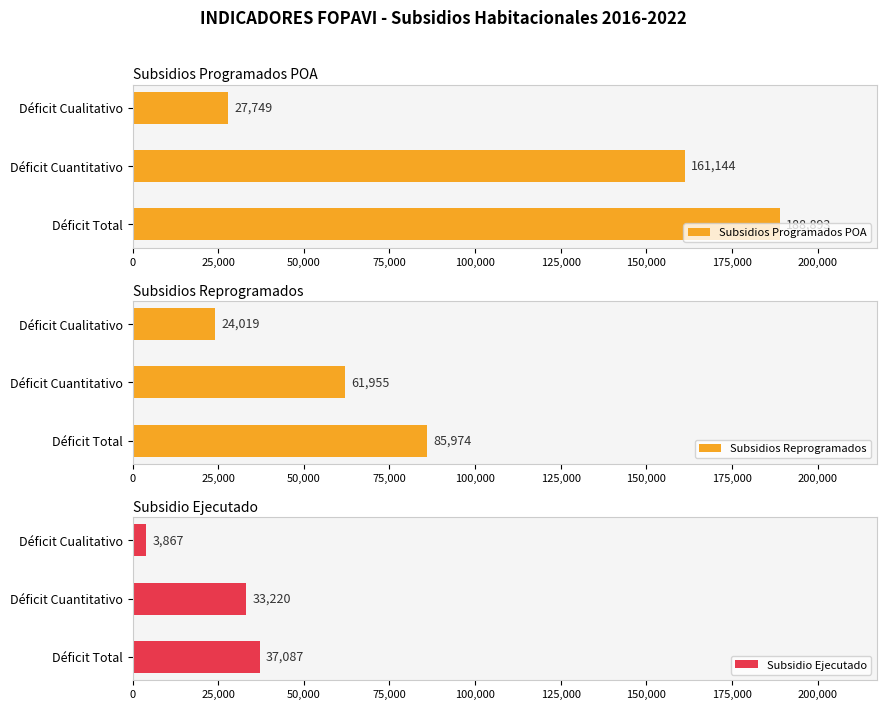

Read the Subsidio Ejecutado value at Déficit Cualitativo, to the nearest 10.

3870